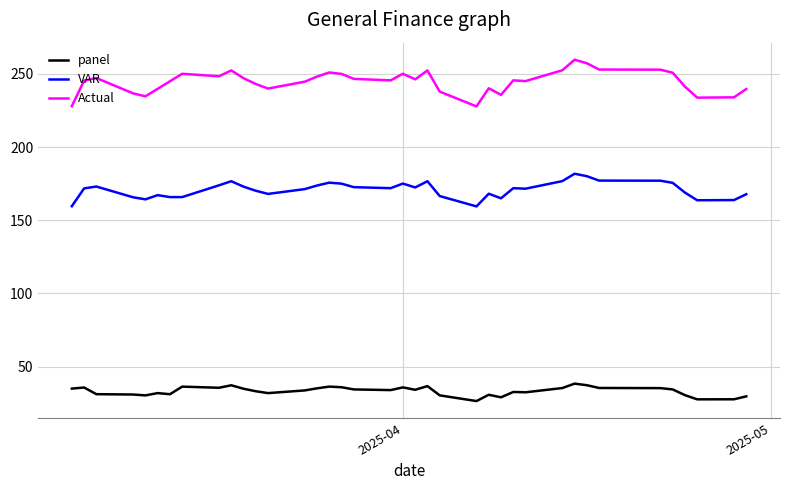

What is the total value across all series at 2025-04-03?

465.8